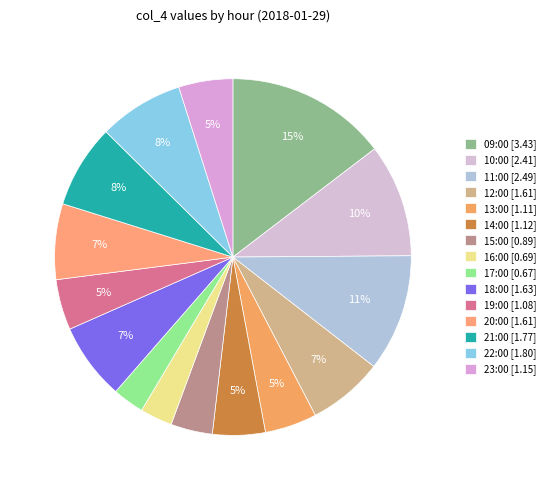

What is the ratio of the value at 17:00 to the value at 13:00?

0.6